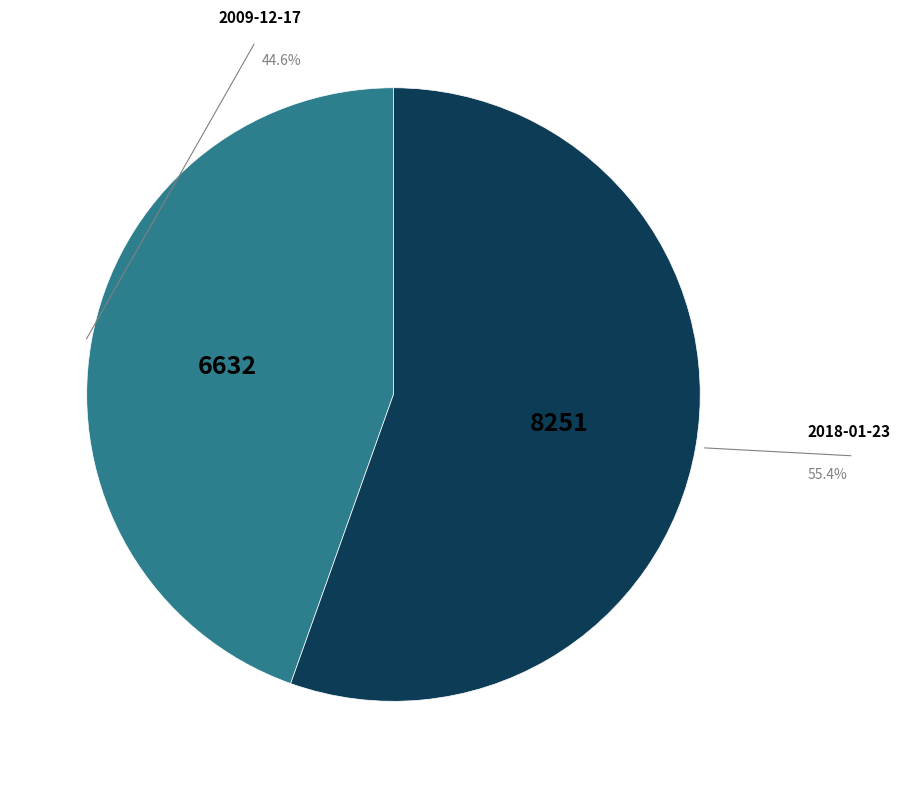

To the nearest percent, what is the difference between the 2009-12-17 and 2018-01-23 slice percentages?

11%